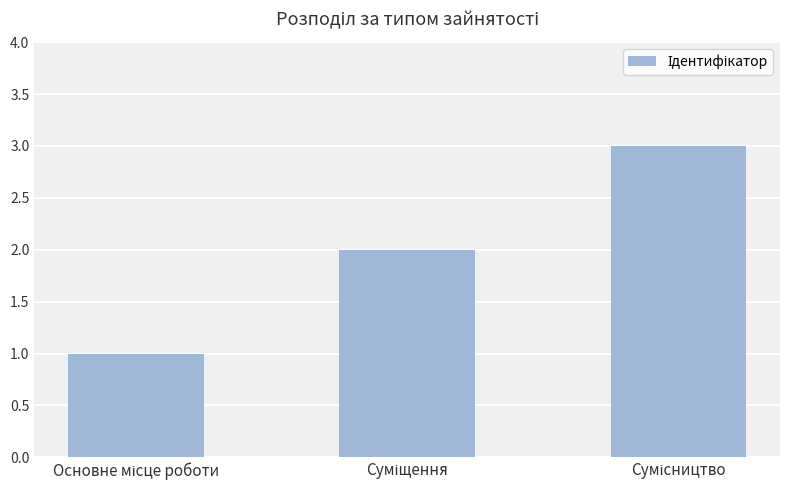

Count the values in the range 1 to 3.

3